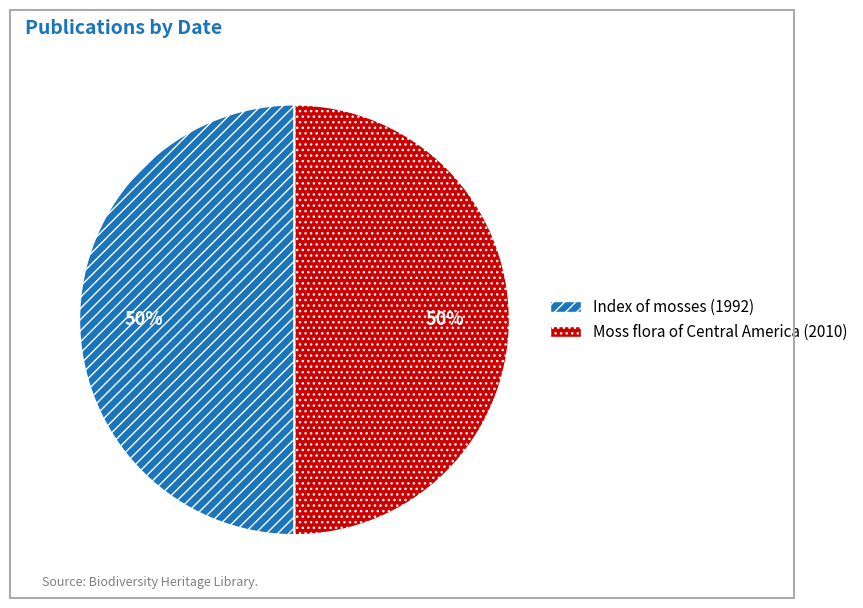

To the nearest percent, what is the combined percentage of Moss flora of Central America (2010) and Index of mosses (1992)?

100%